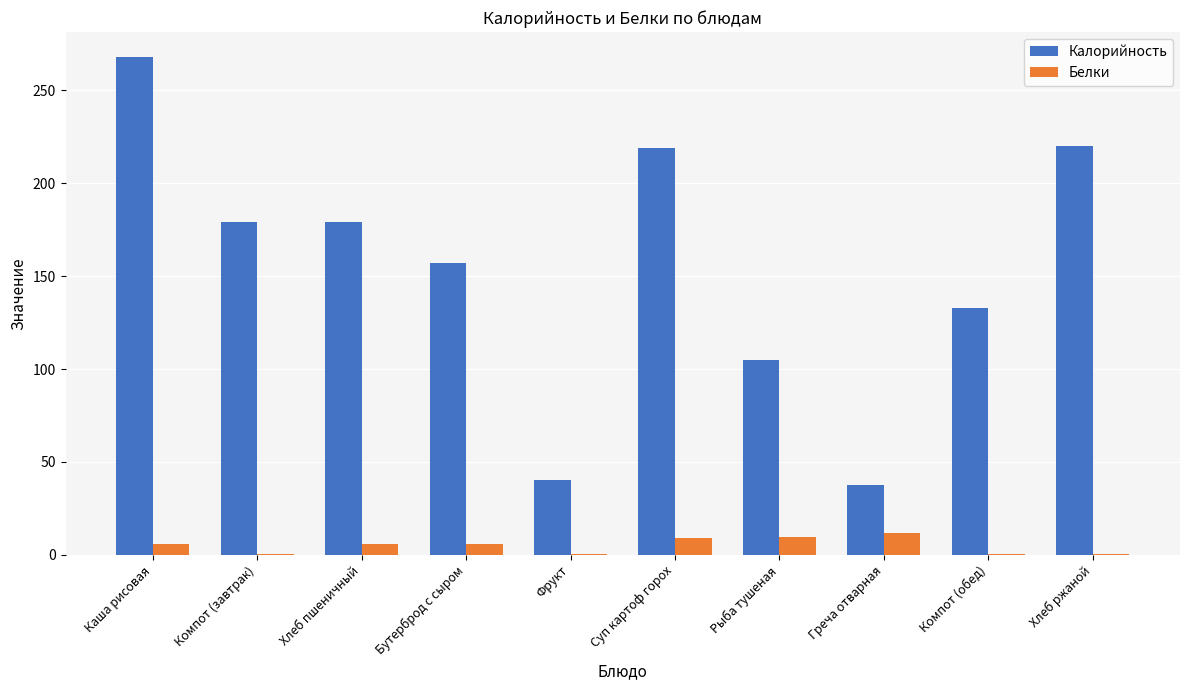

What are all the series names shown in the legend?

Калорийность, Белки